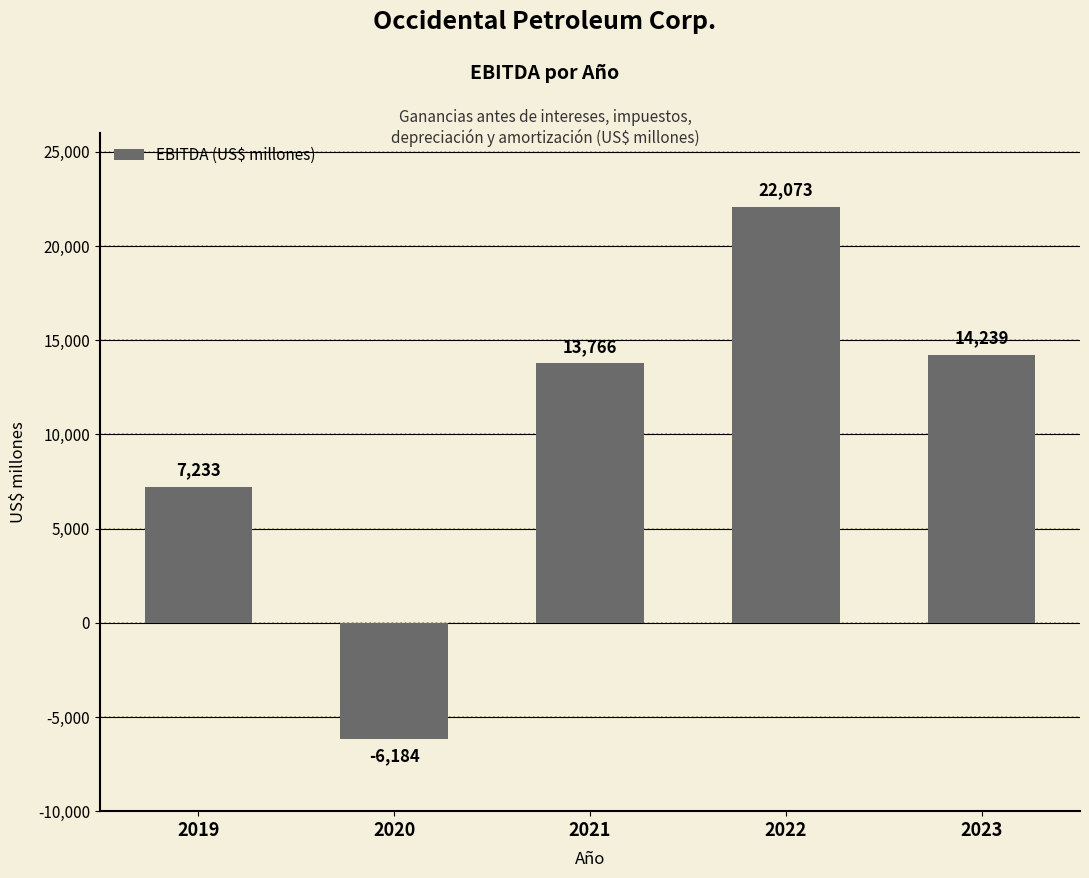

True or false: the data shows -2538 at 2020.

False